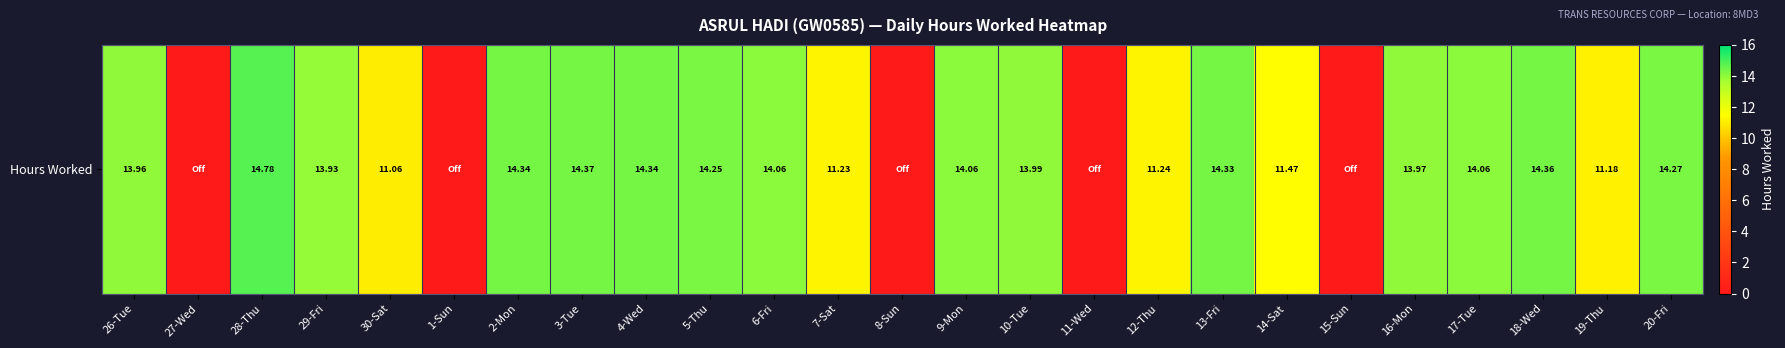

What value does the data have at 28-Thu?

14.8